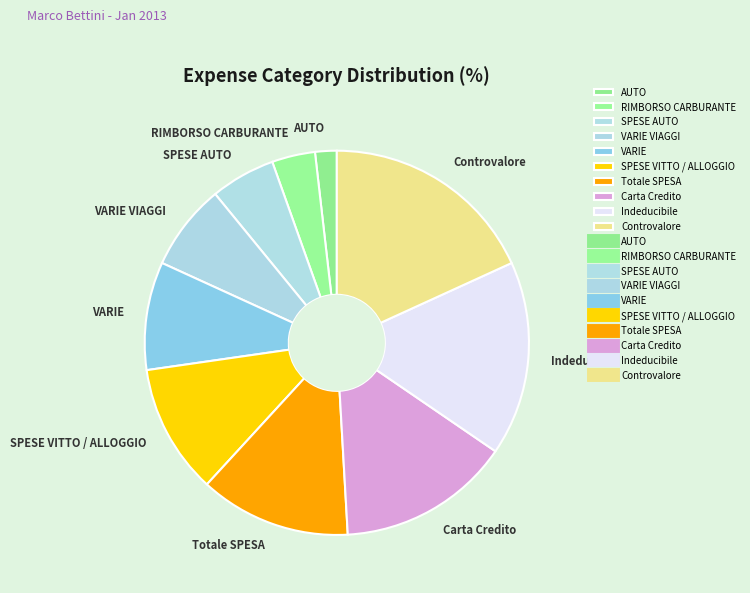

What is the smallest slice in the pie chart?

AUTO